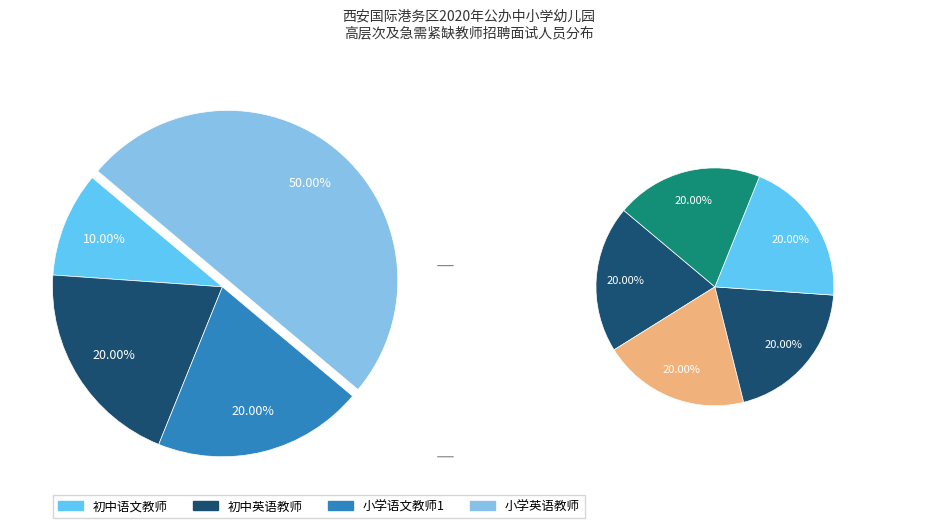

Does any single category account for the majority?

No